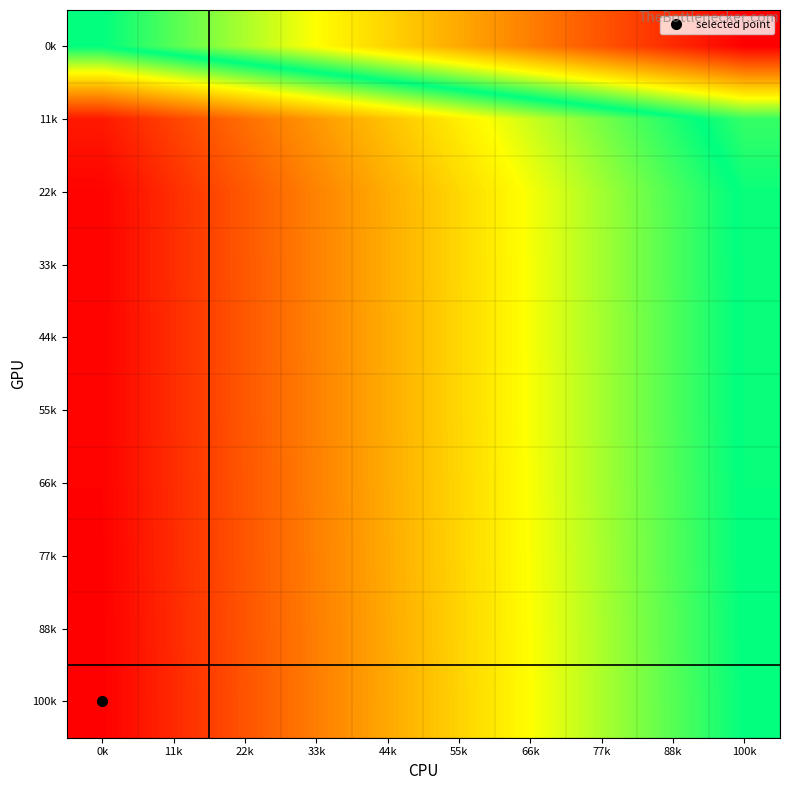

What is the total value across all series at 77k?

1.1